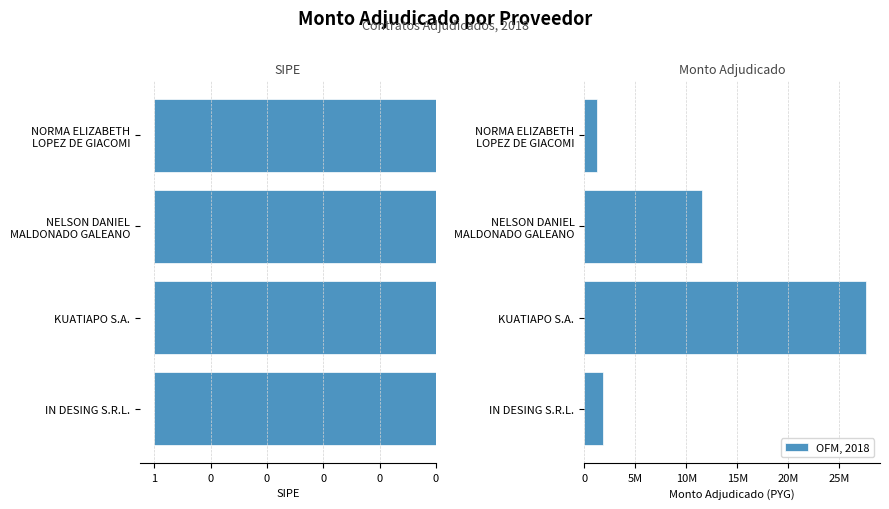

How many values exceed 11585800?

1